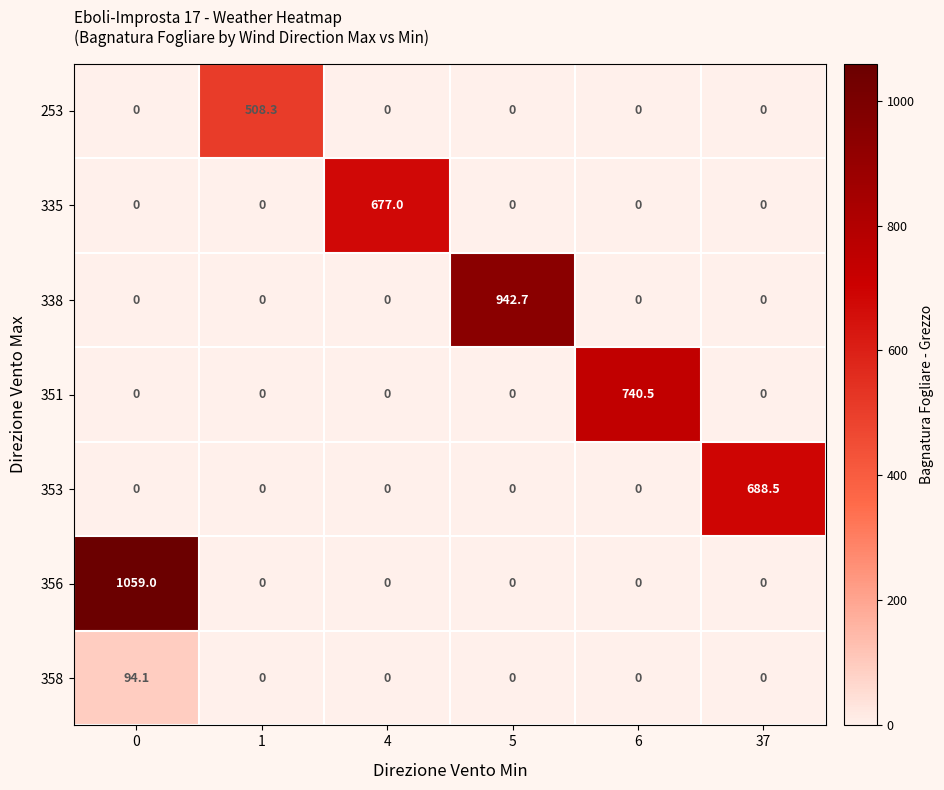

List the series in order of their peak value, lowest first.

358, 253, 335, 353, 351, 338, 356